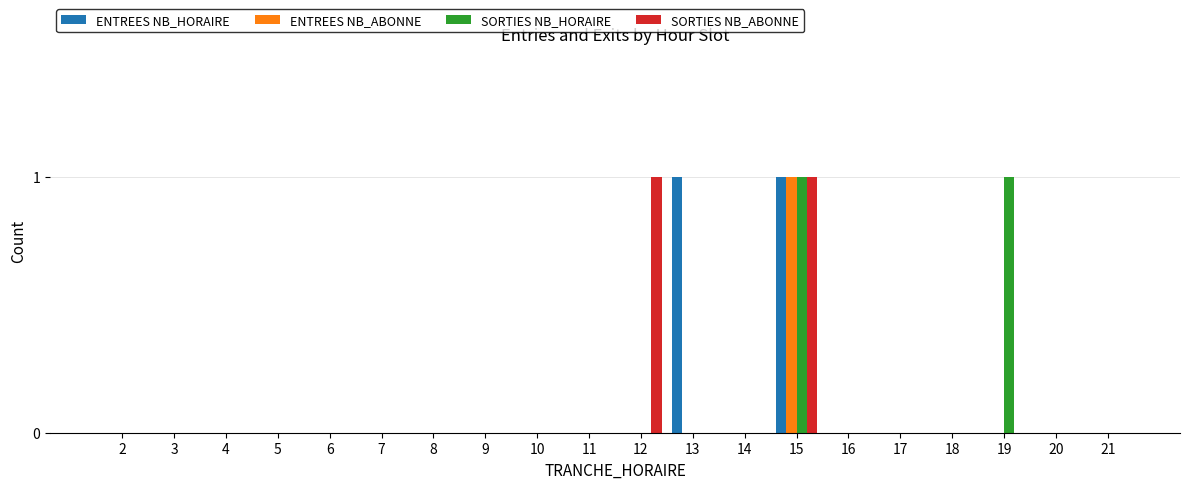

Are the bars grouped side by side (vs. stacked)?

Yes